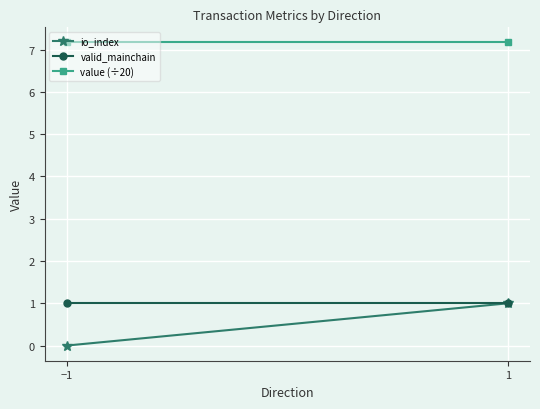

Is it true that valid_mainchain equals 1.0 at −1?

True